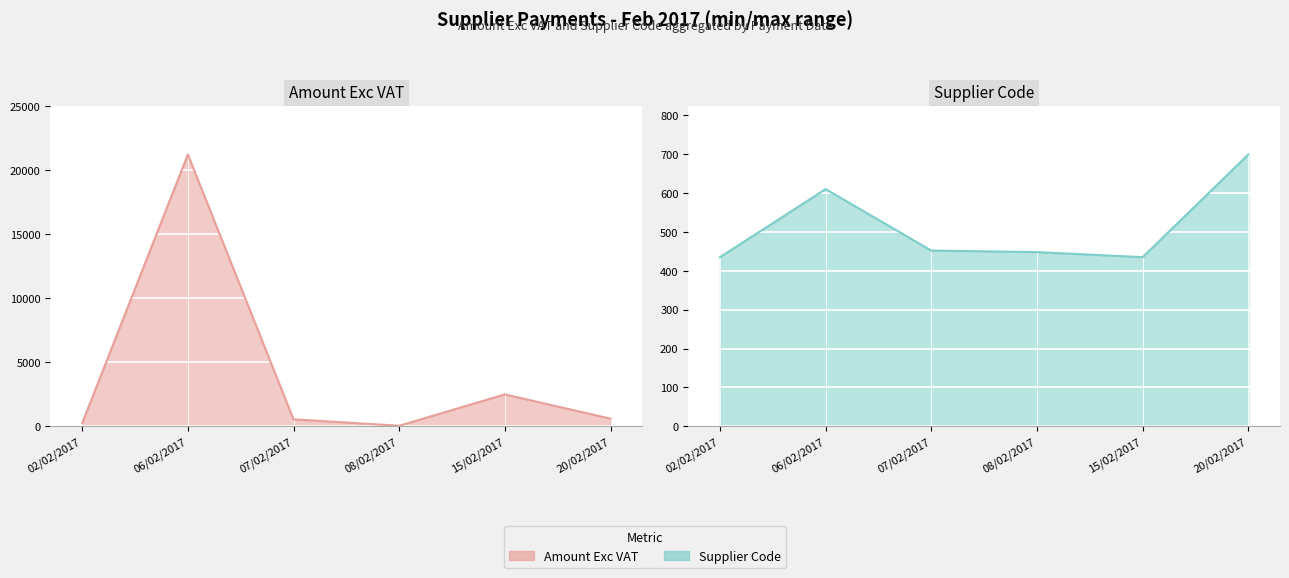

What is the value of the Supplier Code point at the 1st from the left?

435.0